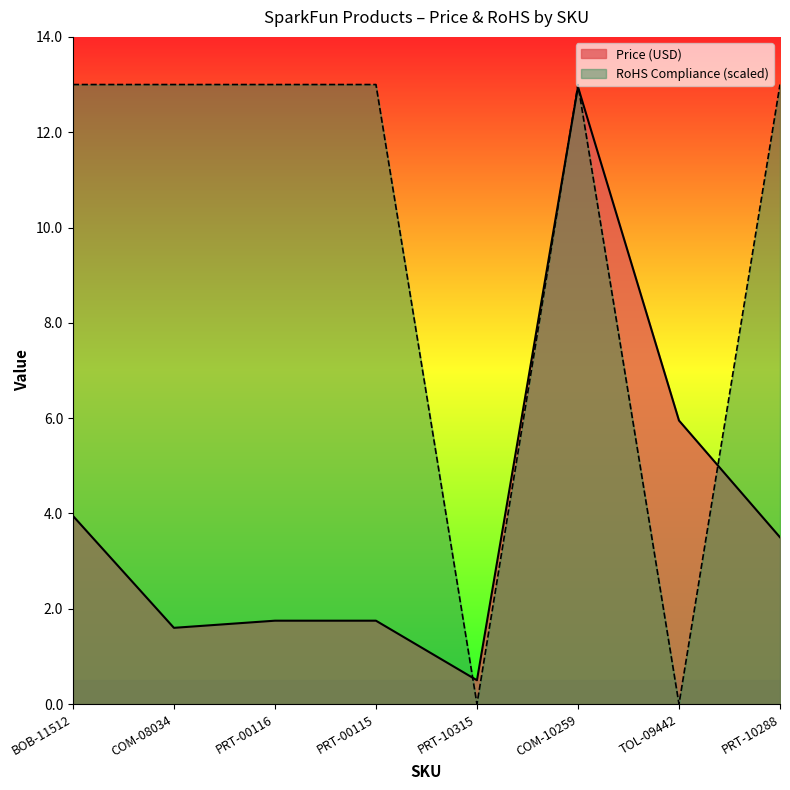

Rank the series by their maximum value, from highest to lowest.

RoHS Compliance, Price (USD)